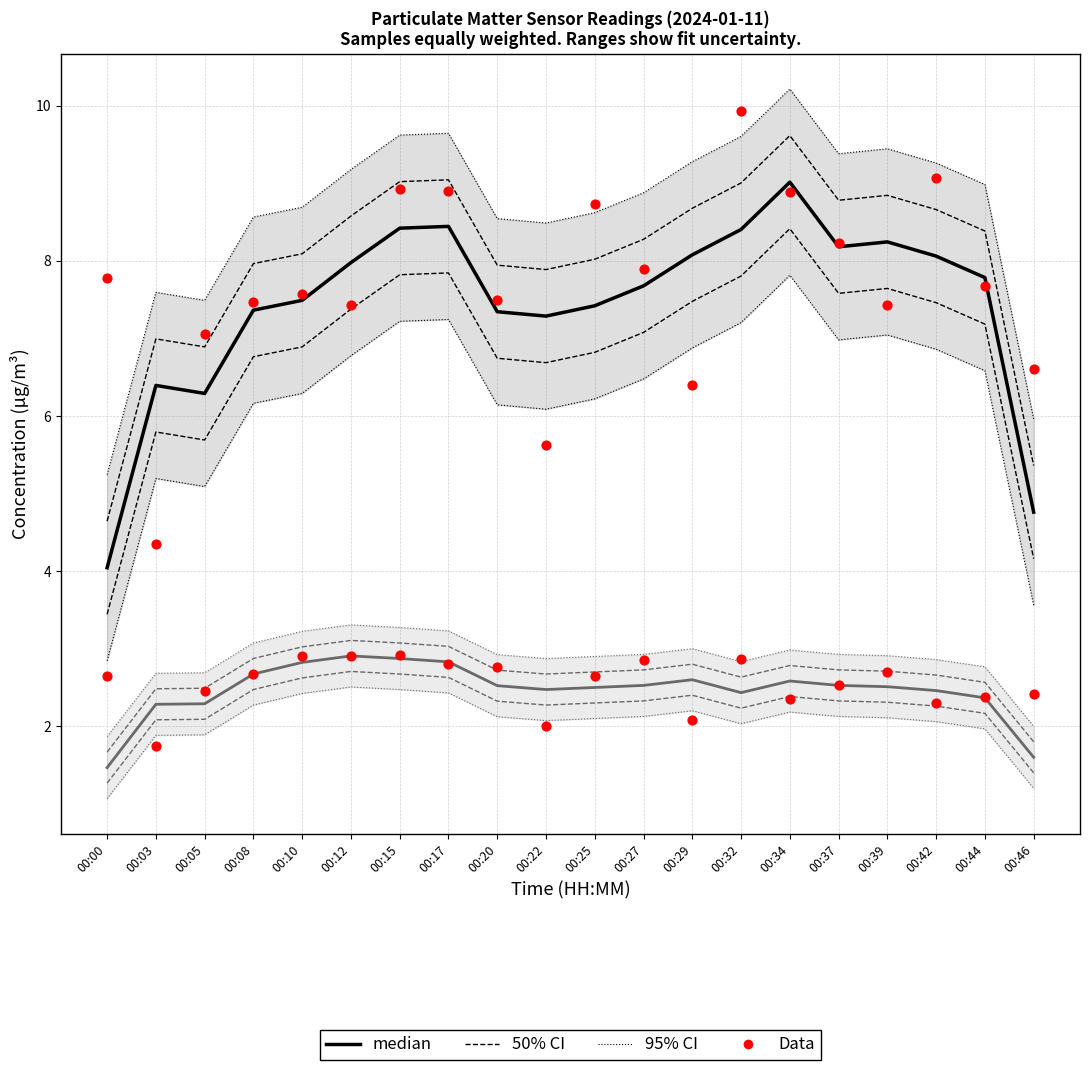

Is the value of 50% CI at 00:27 greater than the value of Data at 00:20?

No